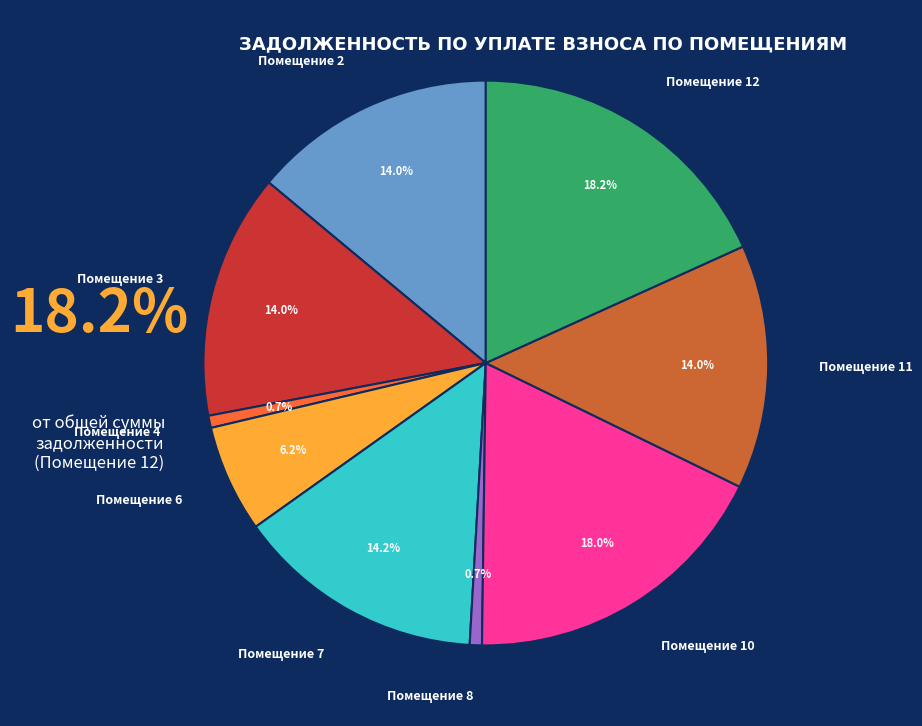

Does Помещение 2 account for over 50% of the chart?

No